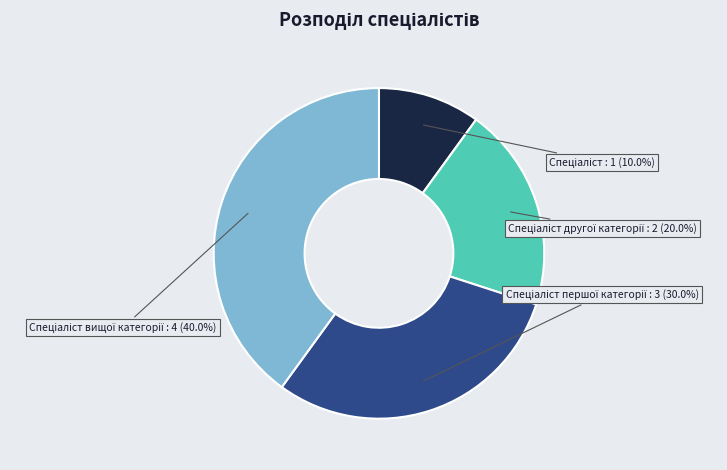

Is there any slice that represents more than half of the pie?

No